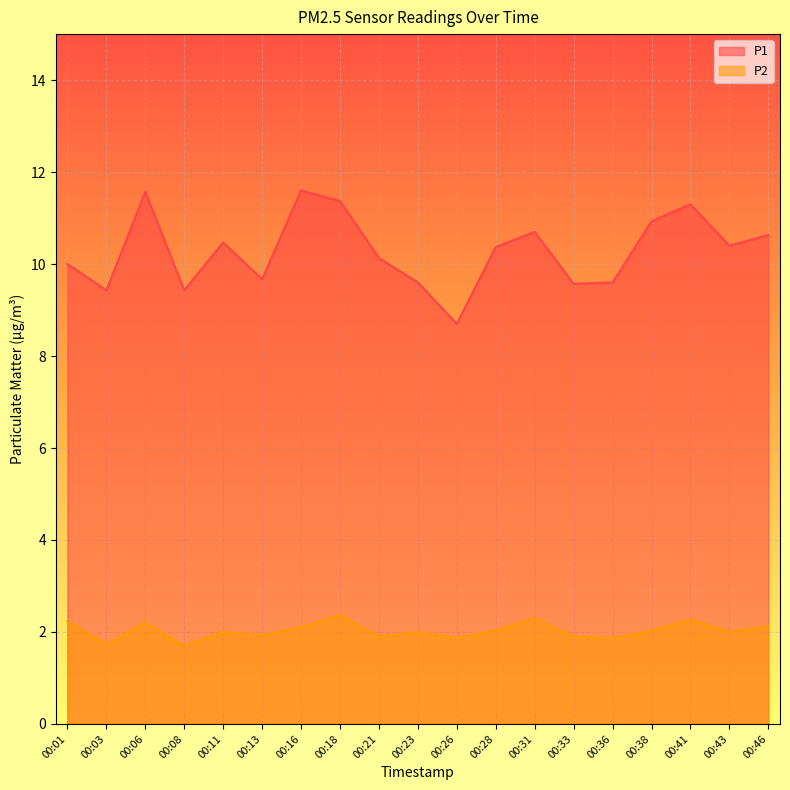

What is the highest value of the P1 series?

11.6